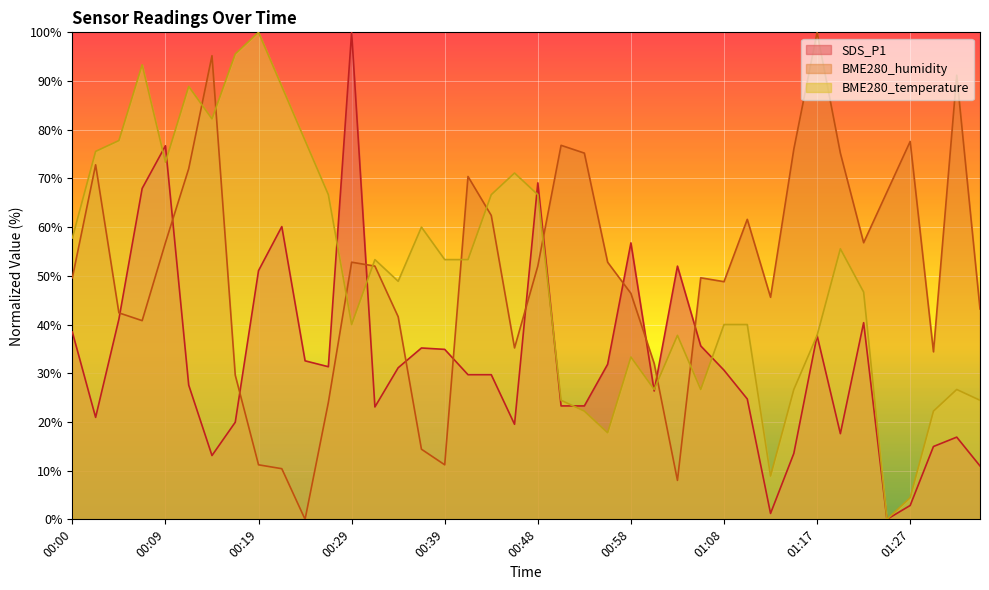

How many lines are shown in the chart?

3